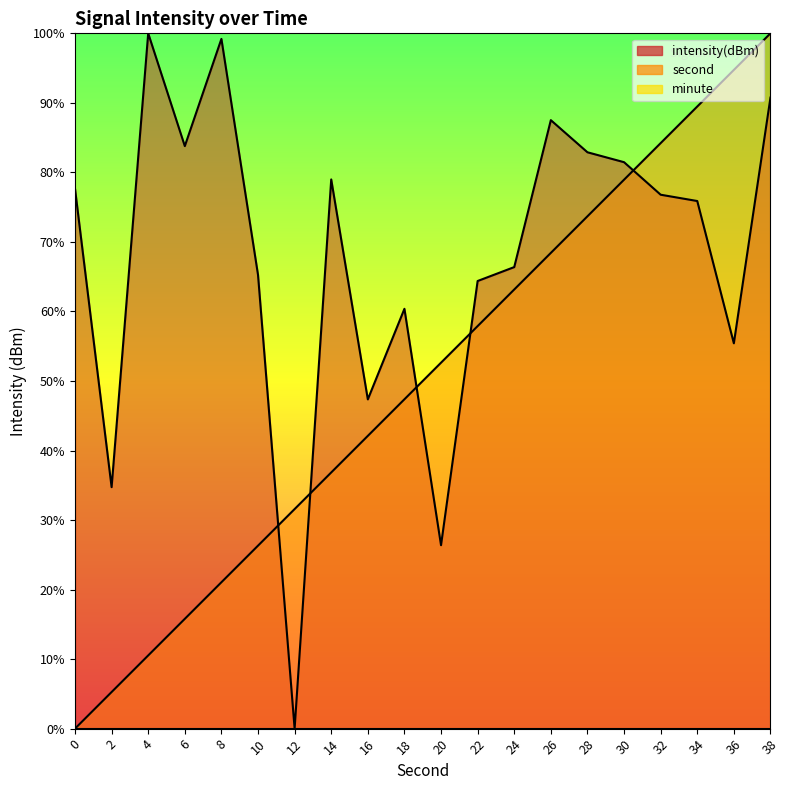

Which series has the widest spread of values?

second